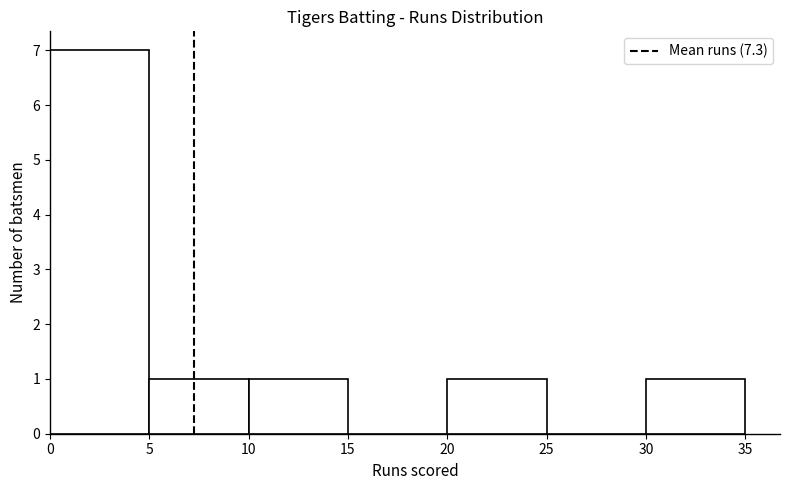

Which range on the x-axis has the tallest bar?

0 to 5